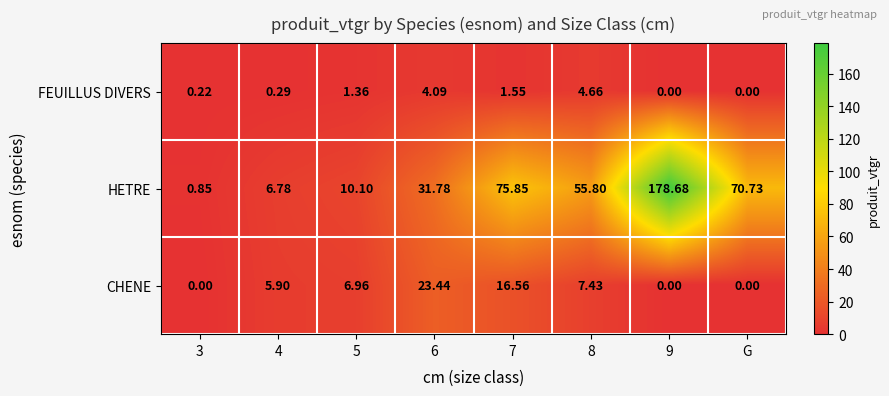

Which series has the largest range (max minus min)?

HETRE